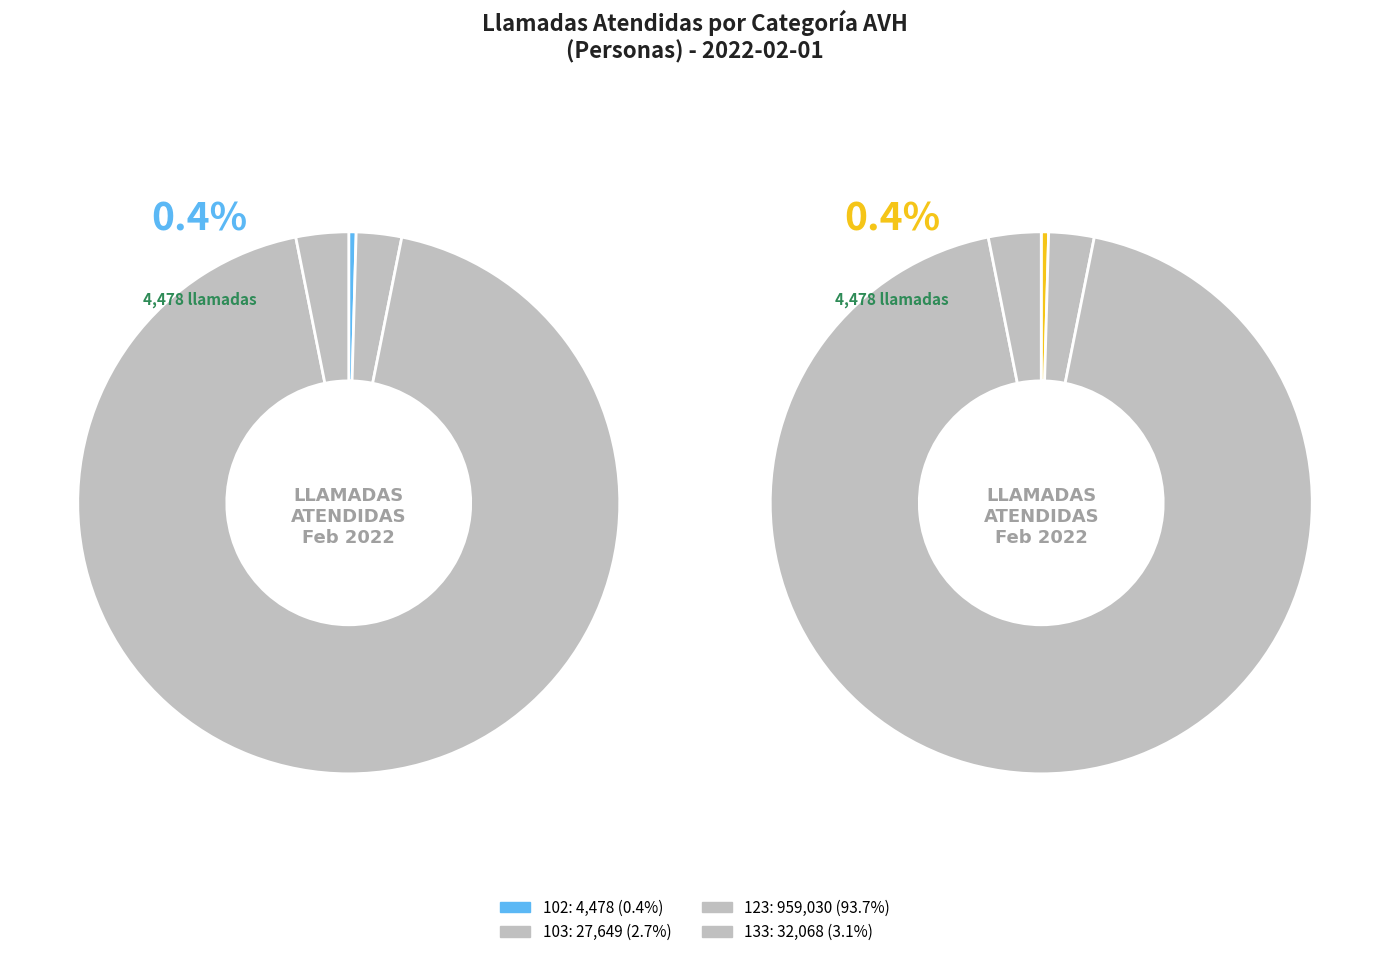

To the nearest percent, what is the difference between the 123 and 102 slice percentages?

93%